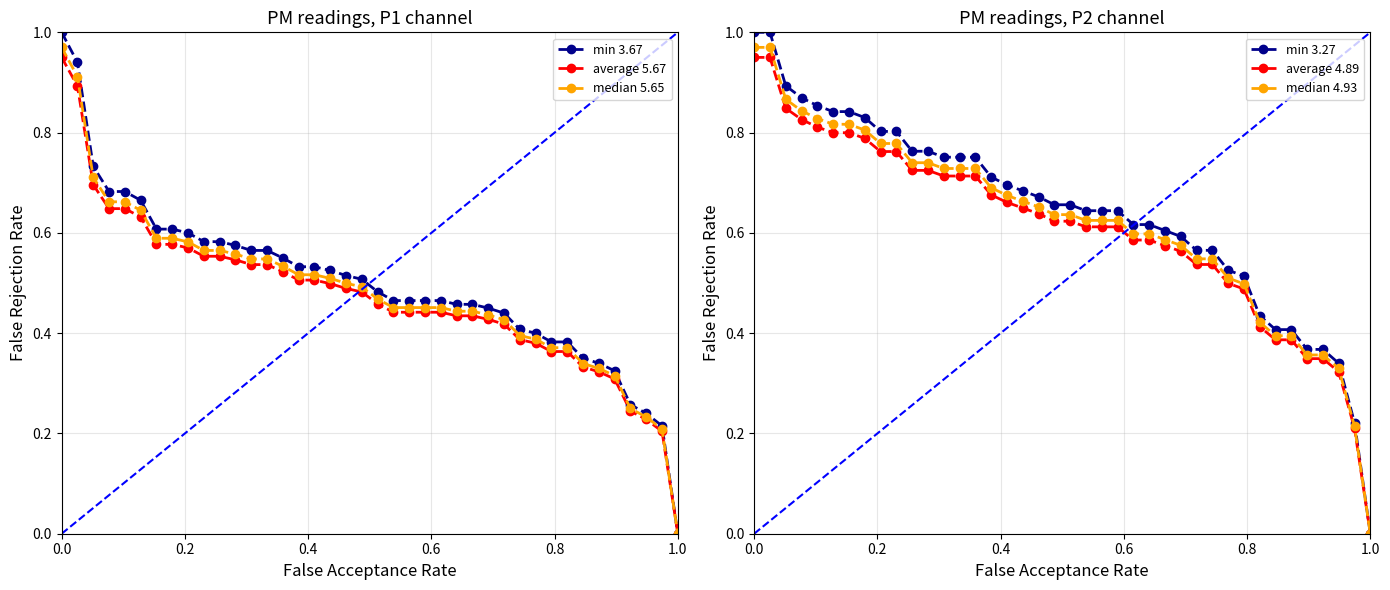

How many categories are shown in the chart?

40